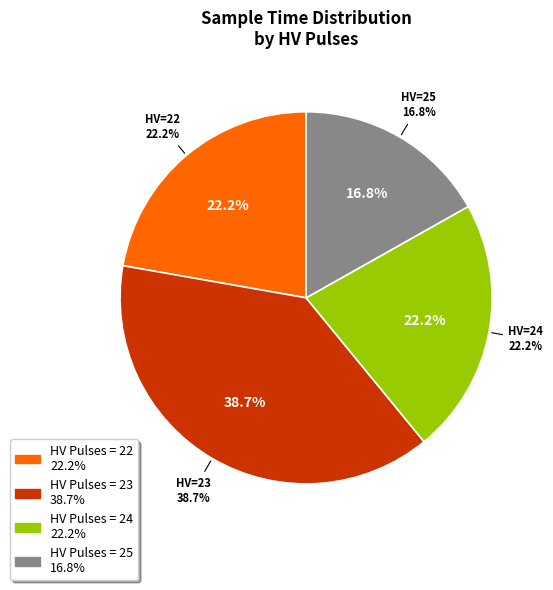

Is there any slice that represents more than half of the pie?

No